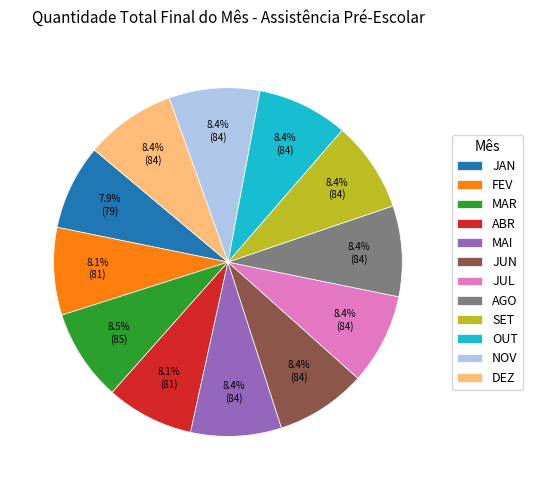

What portion of the pie excludes NOV?

91.6%